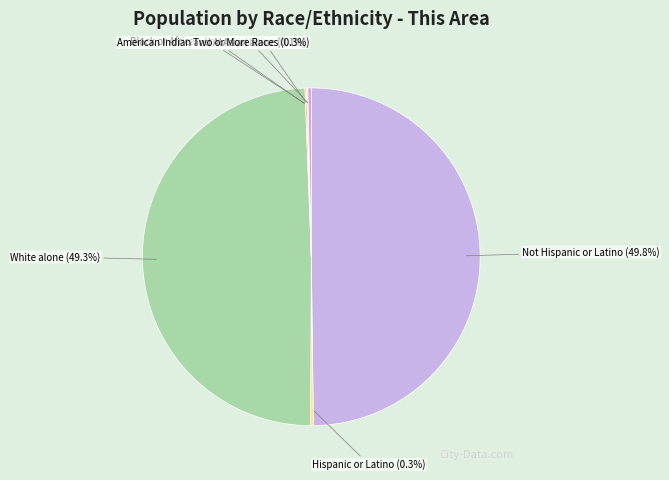

How much of the chart is everything except Two or More Races?

99.7%